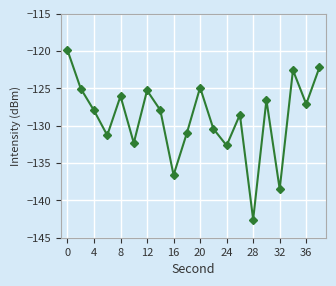

How many interior local peaks (higher than both neighbors) does the data have?

6